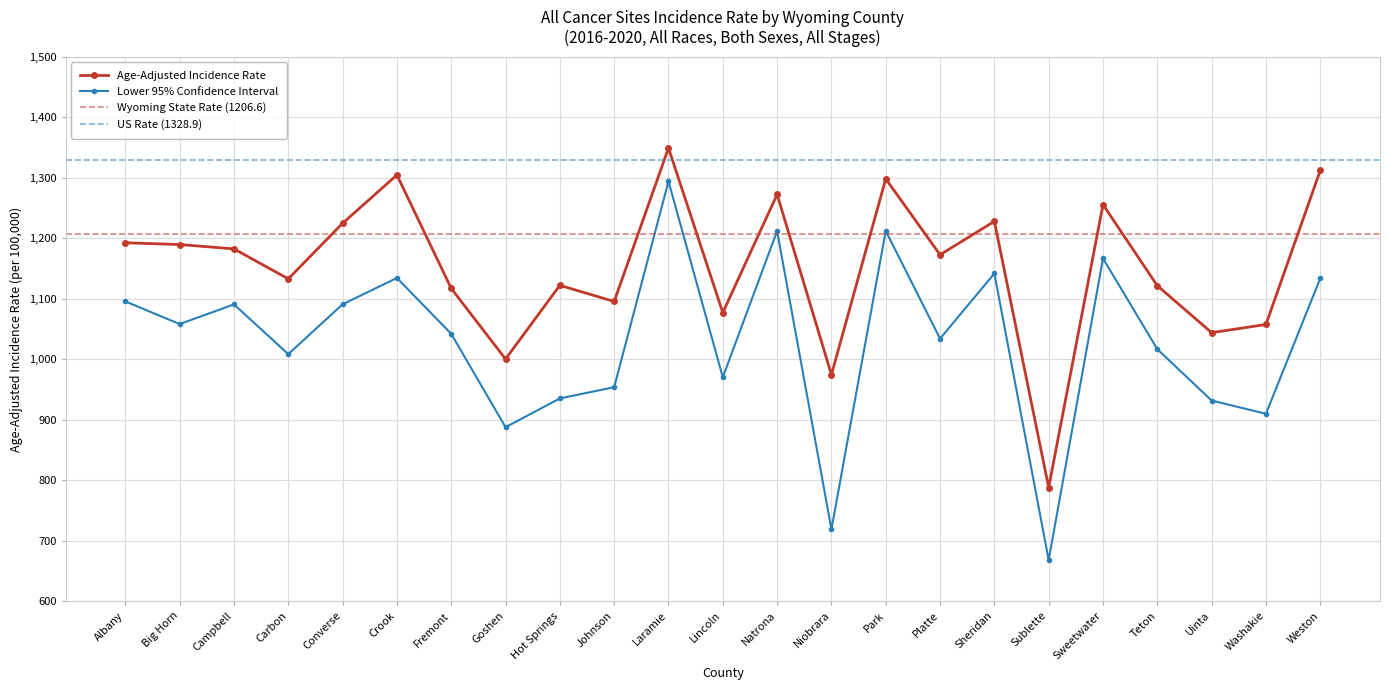

True or false: Age-Adjusted Incidence Rate and Lower 95% CI (Rate) intersect in this chart.

False